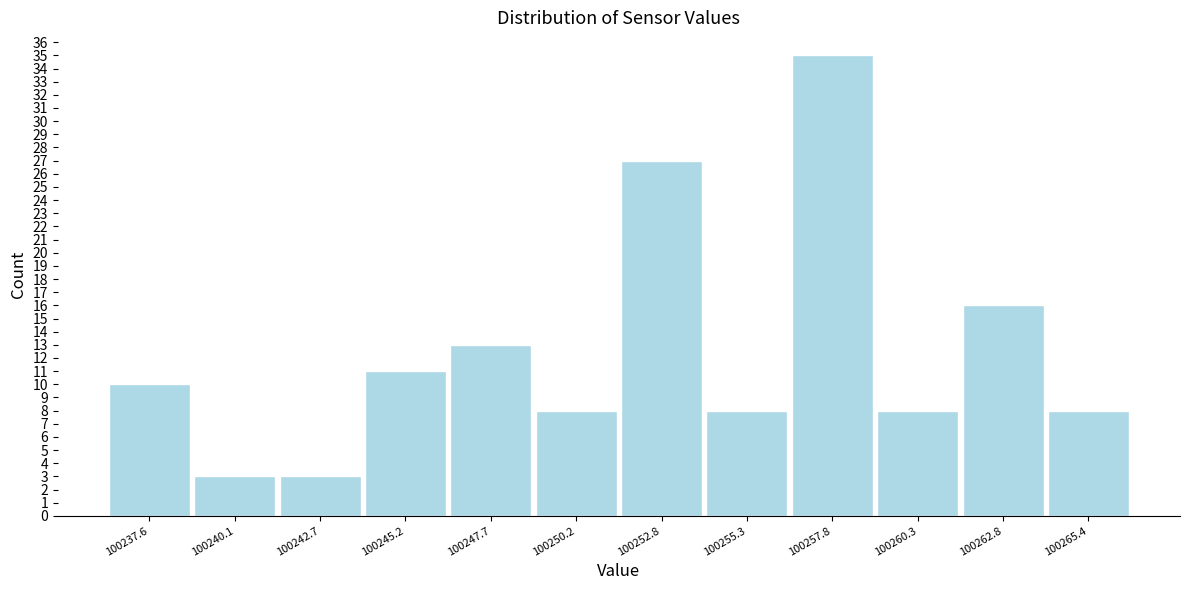

How tall is the bar that spans 100251.5 to 100254.0 on the x-axis? Neither the bar edges nor the heights are printed on the chart, so give them approximately, as read against the axes.

27